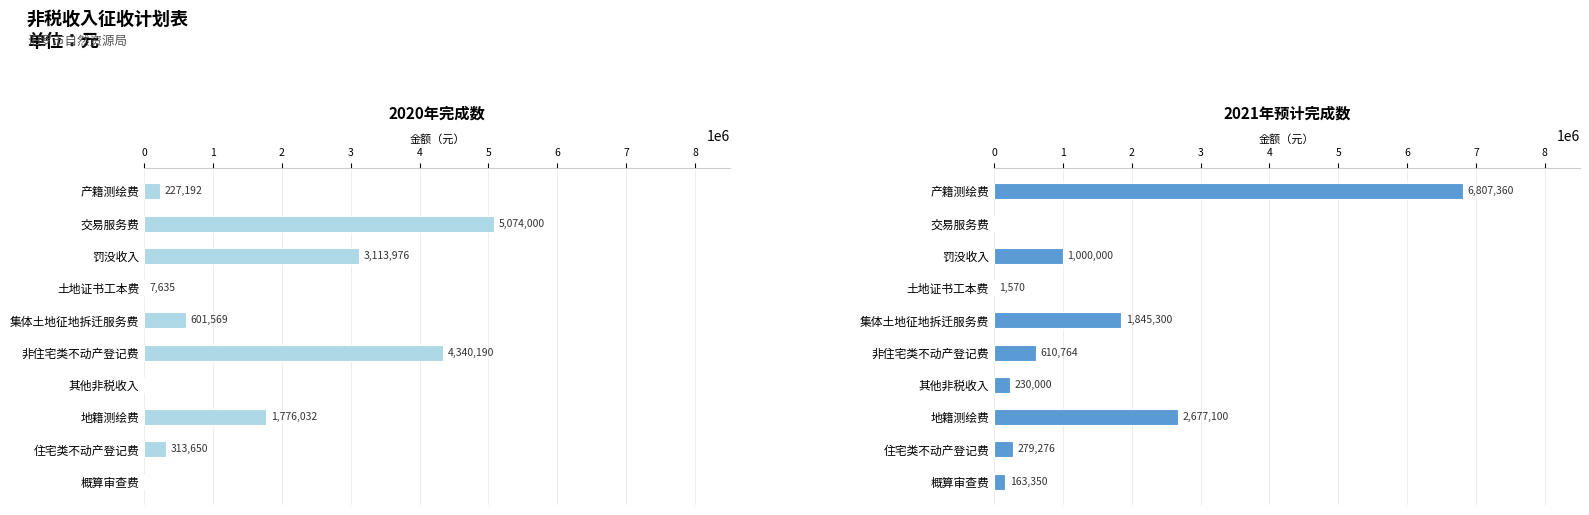

Is it true that 2020年完成数 equals 0 at 概算审查费?

True